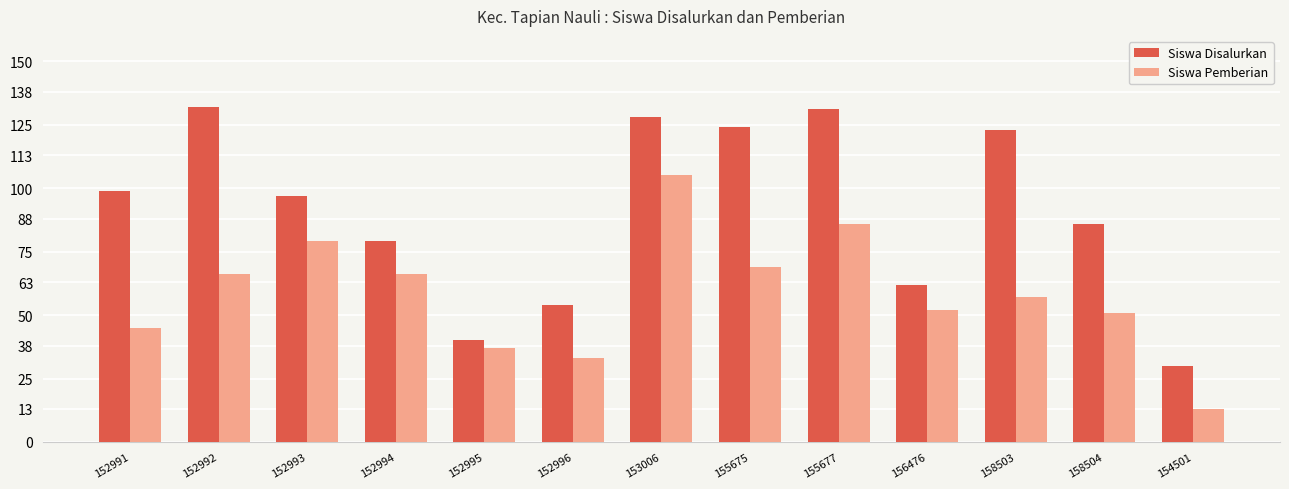

True or false: Siswa Disalurkan has a value of 222 at 155677.

False